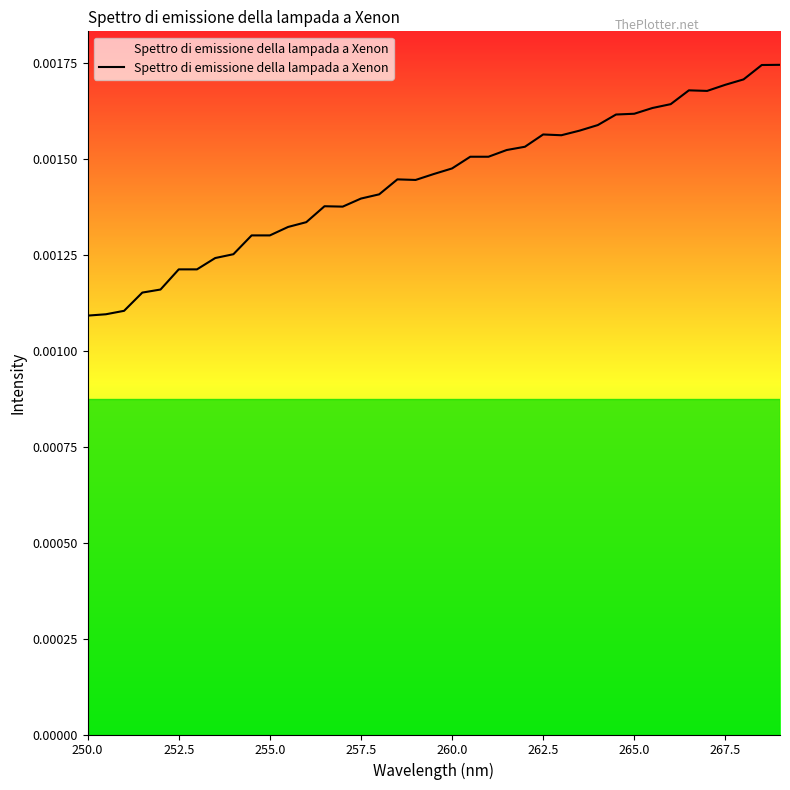

How many lines are shown in the chart?

1